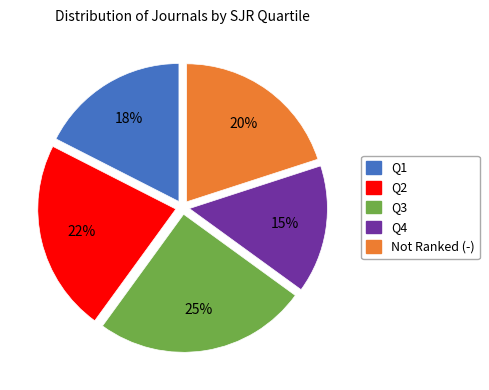

To the nearest percent, what is the difference between the largest and smallest slice percentages?

10%